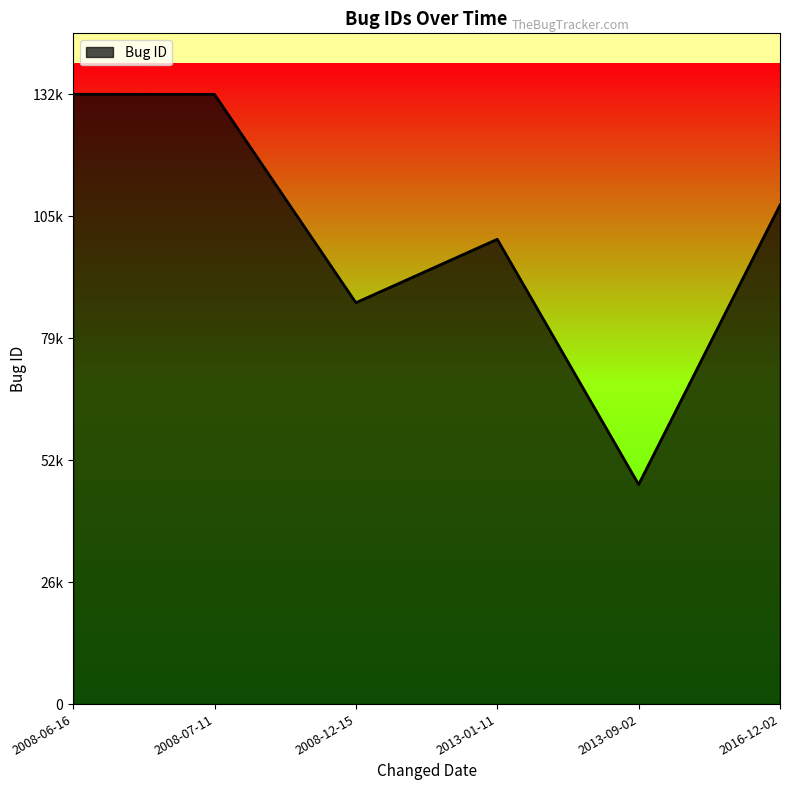

Does the chart have visible grid lines?

No